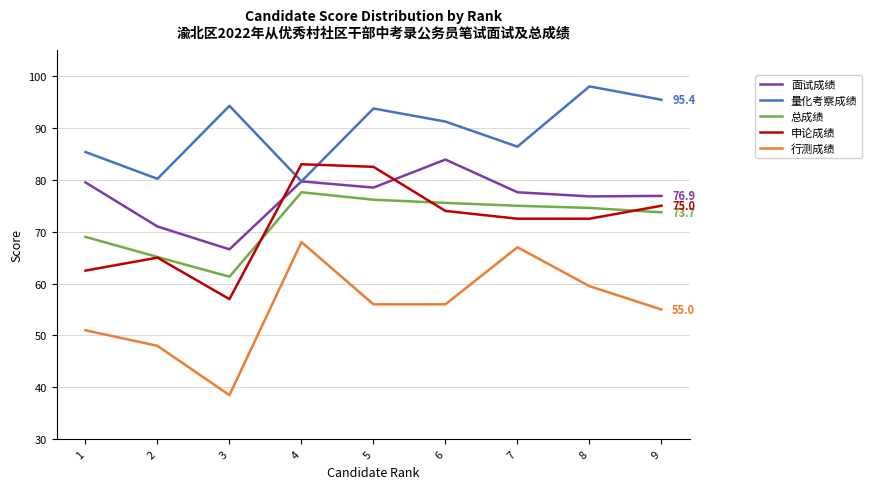

Does the chart display data point markers on the line(s)?

No